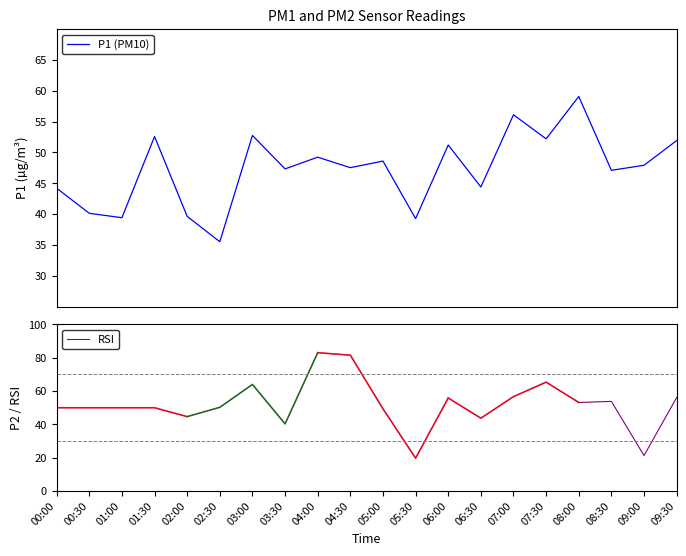

At which label does P1 (PM10) first exceed 47?

01:30